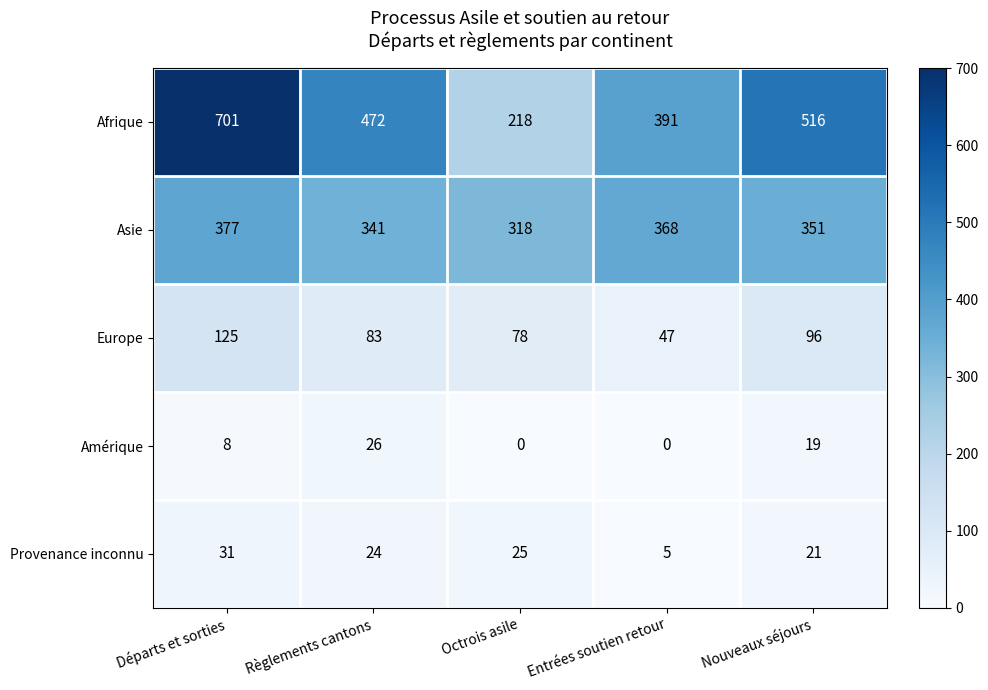

What is the difference between the second highest and minimum values in the Amérique series?

19